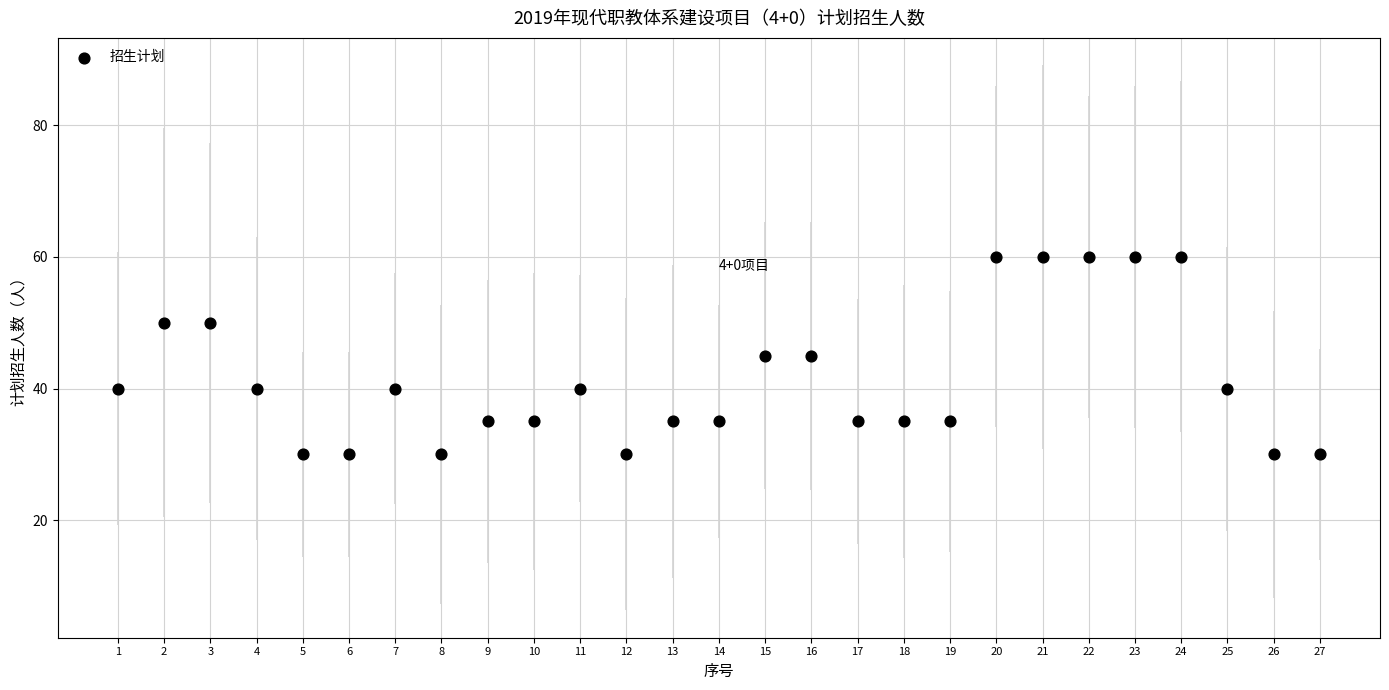

What is the range of X values (max minus min)?

26